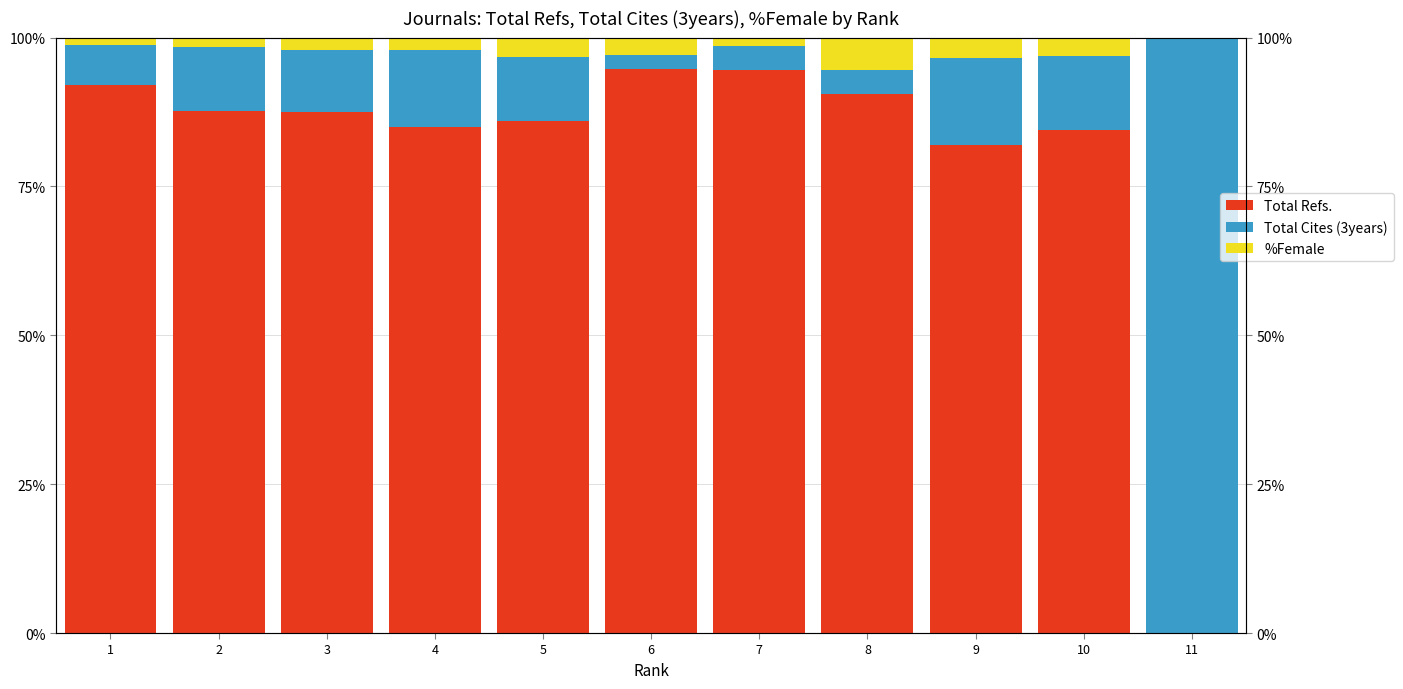

What is the spread (max minus min) of values at 2?

86.1